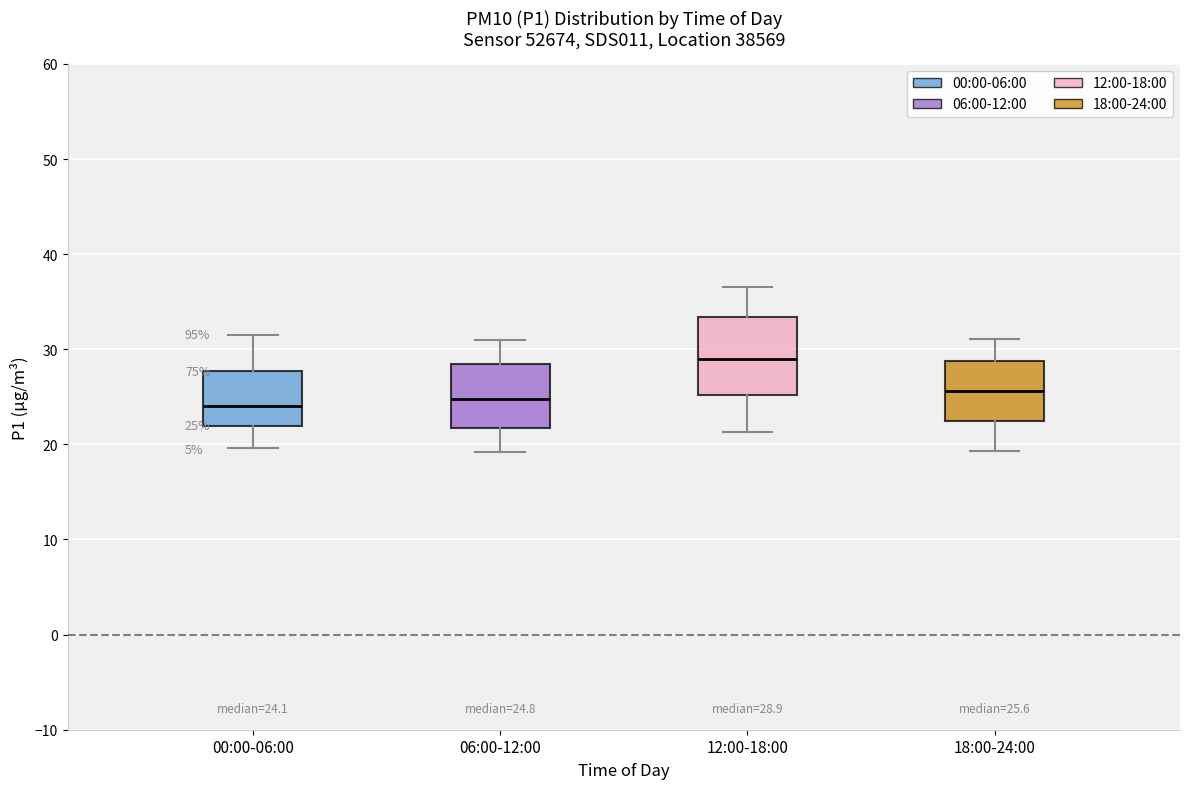

Which box is the tallest, from its lower edge to its upper edge?

12:00-18:00